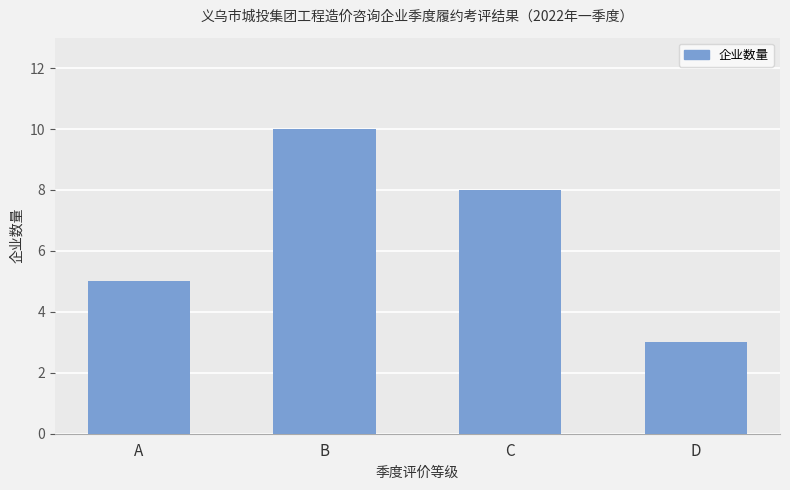

What is the greatest value displayed?

10